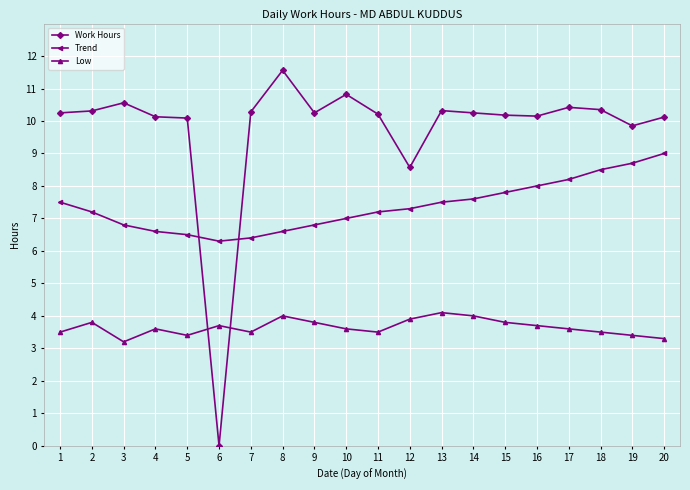

Is the value of Trend at 9 greater than the value of Work Hours at 11?

No